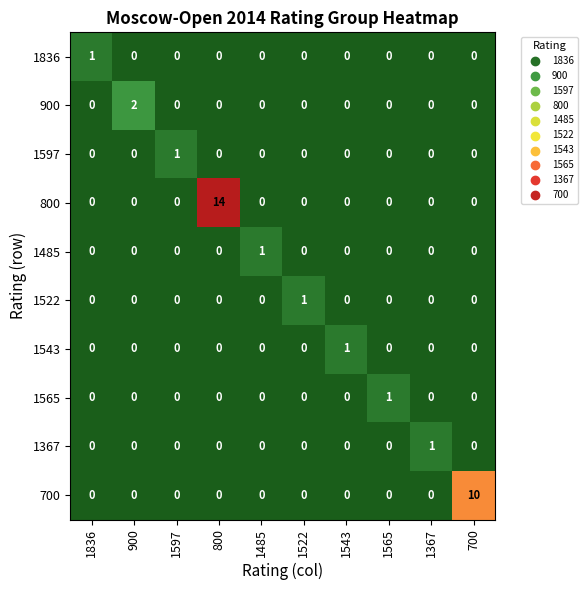

Is it true that 800 equals -8 at 1543?

False